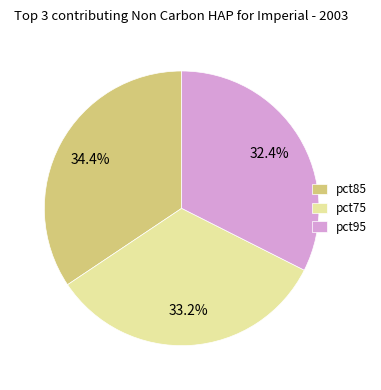

Between pct75 and pct85, which is larger?

pct85